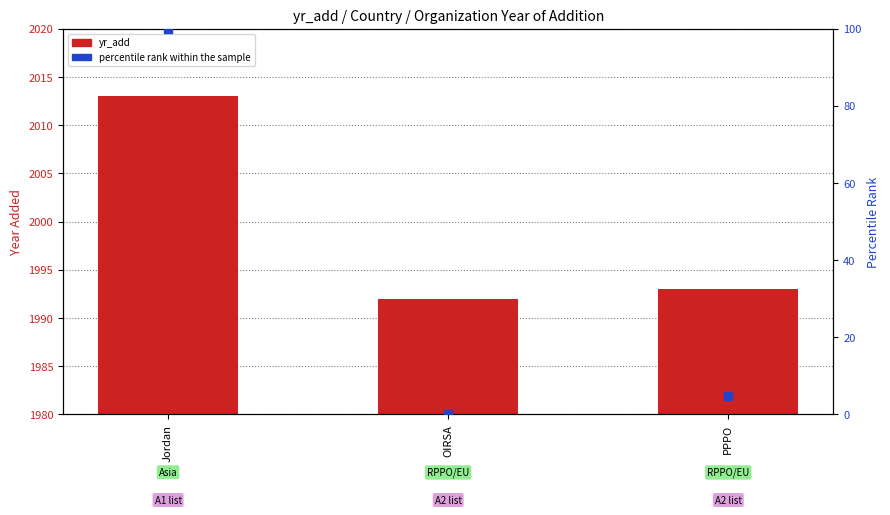

Which series has the largest total across all categories?

yr_add